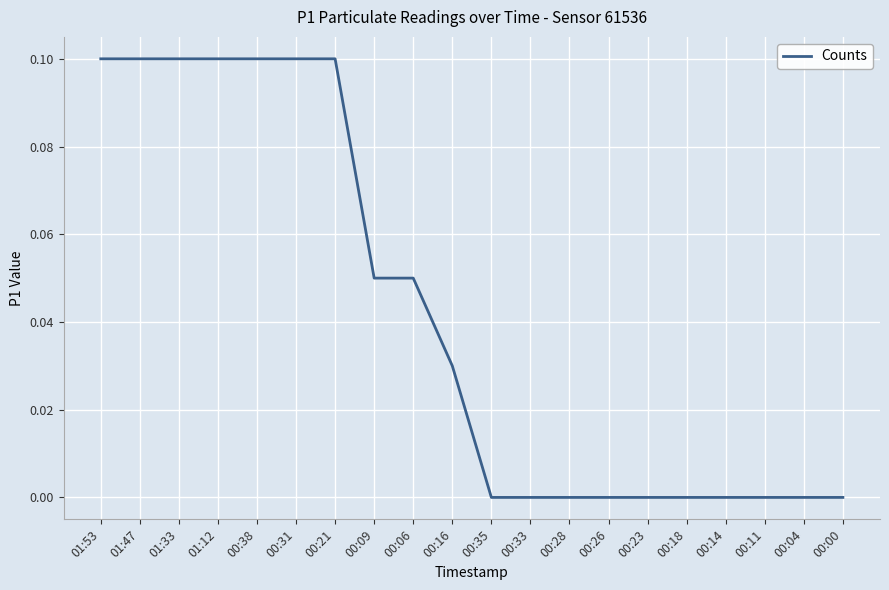

Is it true that the value at 00:14 is 0.0?

True